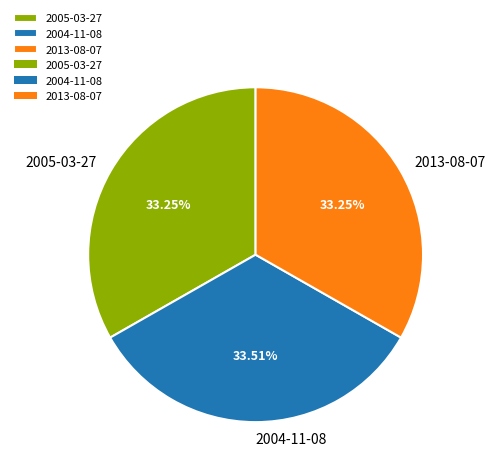

Is the sum of 2004-11-08 and 2013-08-07 greater than half?

Yes